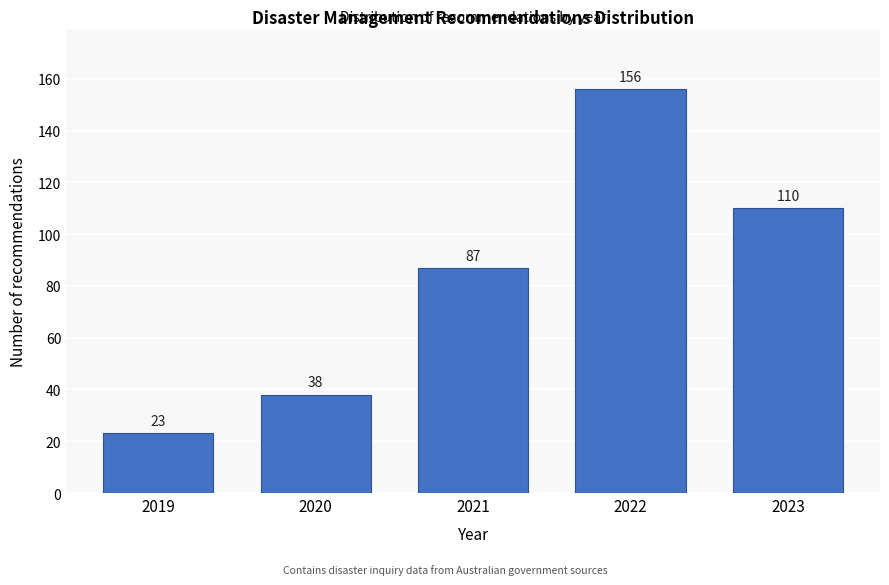

Reading right to left, what are all the values shown in this chart?

2023=110	2022=156	2021=87	2020=38	2019=23